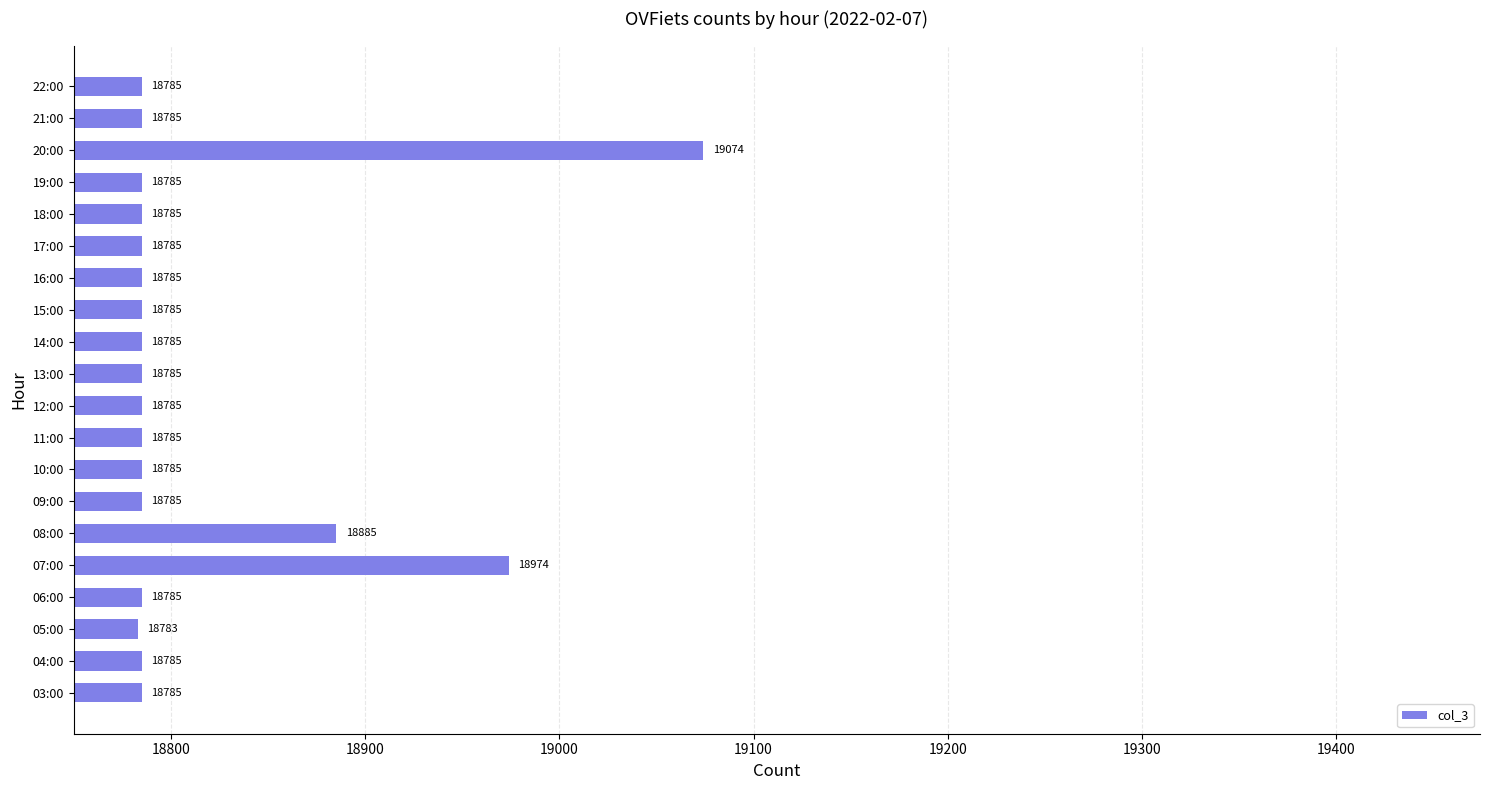

Reading bottom to top, what are all the values shown in this chart?

03:00=18785	04:00=18785	05:00=18783	06:00=18785	07:00=18974	08:00=18885	09:00=18785	10:00=18785	11:00=18785	12:00=18785	13:00=18785	14:00=18785	15:00=18785	16:00=18785	17:00=18785	18:00=18785	19:00=18785	20:00=19074	21:00=18785	22:00=18785